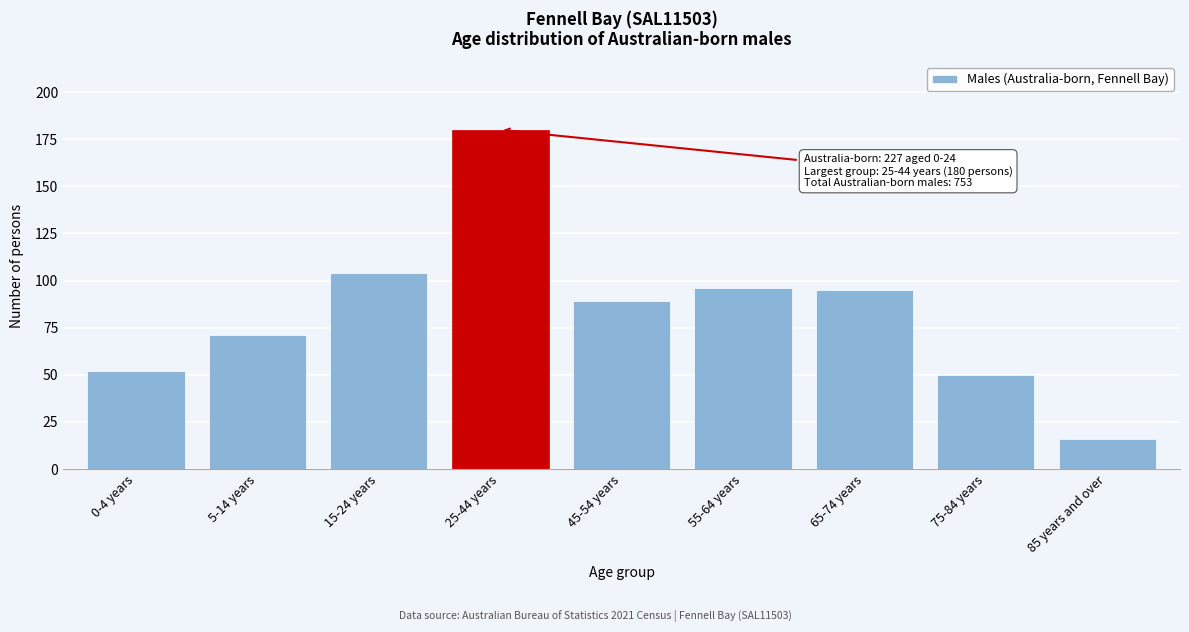

Reading left to right, transcribe all the data shown in this chart.

52	71	104	180	89	96	95	50	16